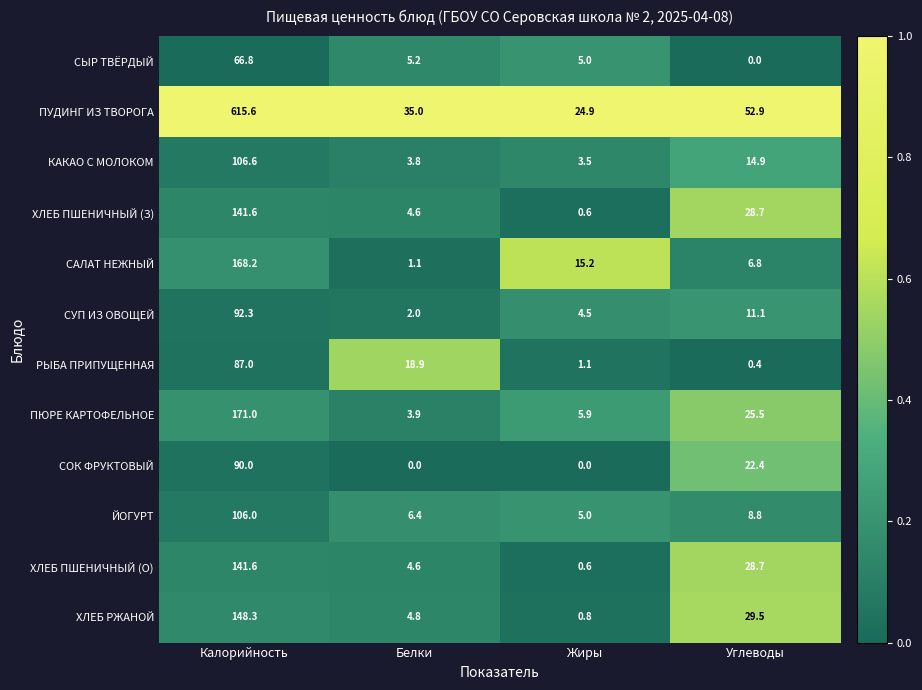

What is the approximate value of РЫБА ПРИПУЩЕННАЯ at Белки?

18.9